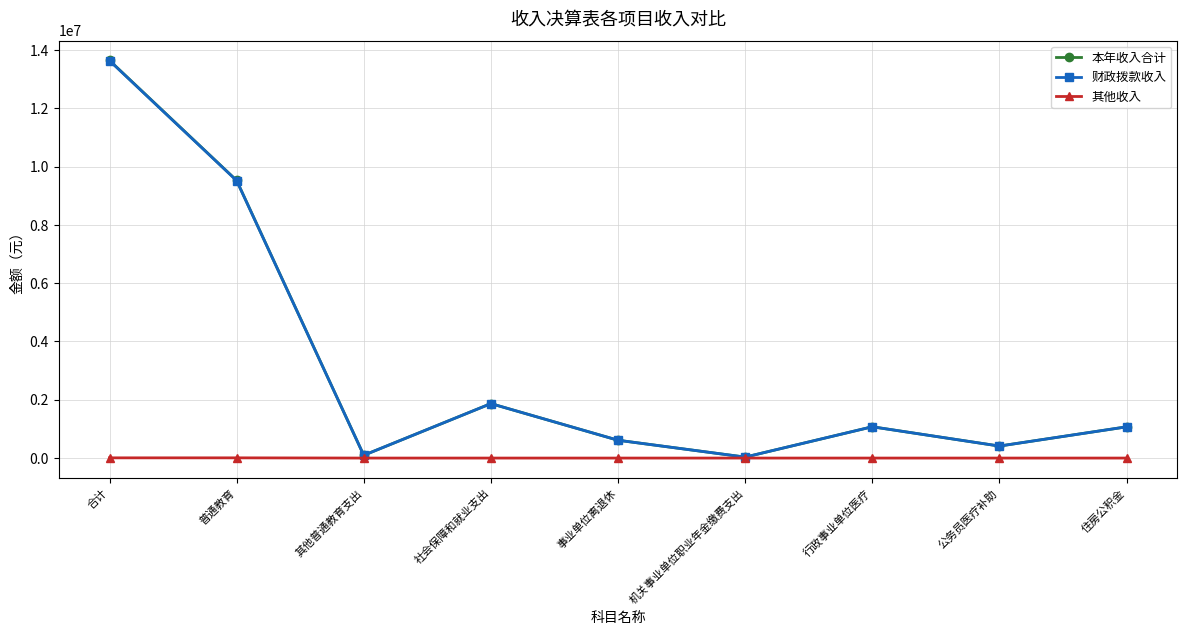

Count the number of categories in the chart.

9